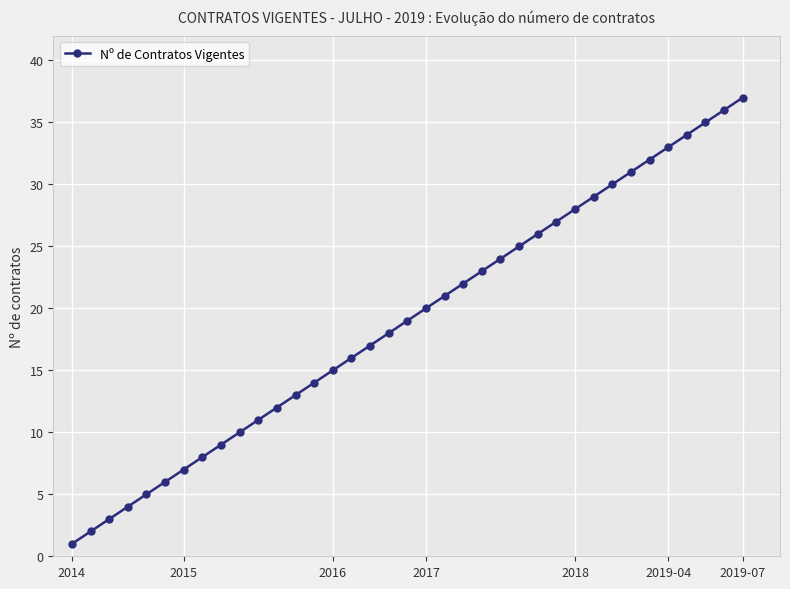

What is the value of the 32nd point from the left?

32